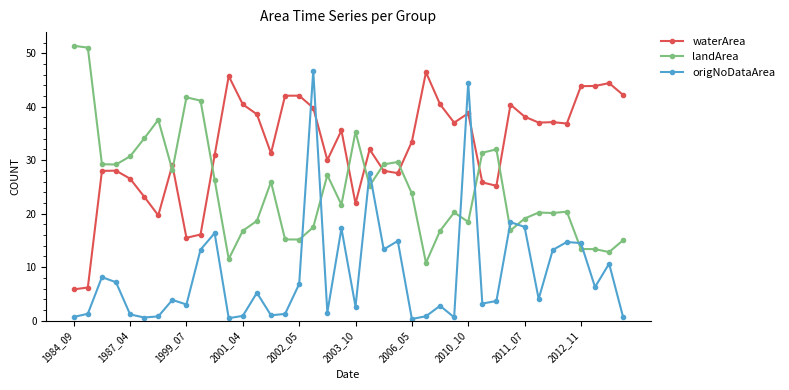

What is the sum of all landArea values?

994.2